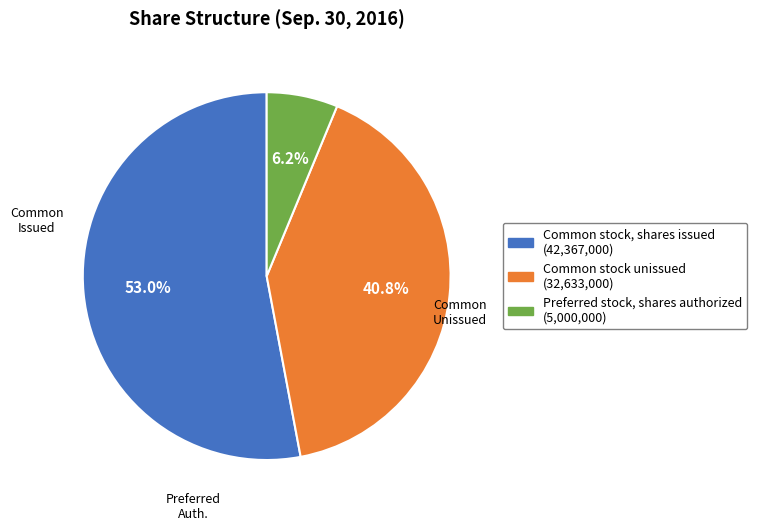

Is there any slice that represents more than half of the pie?

Yes